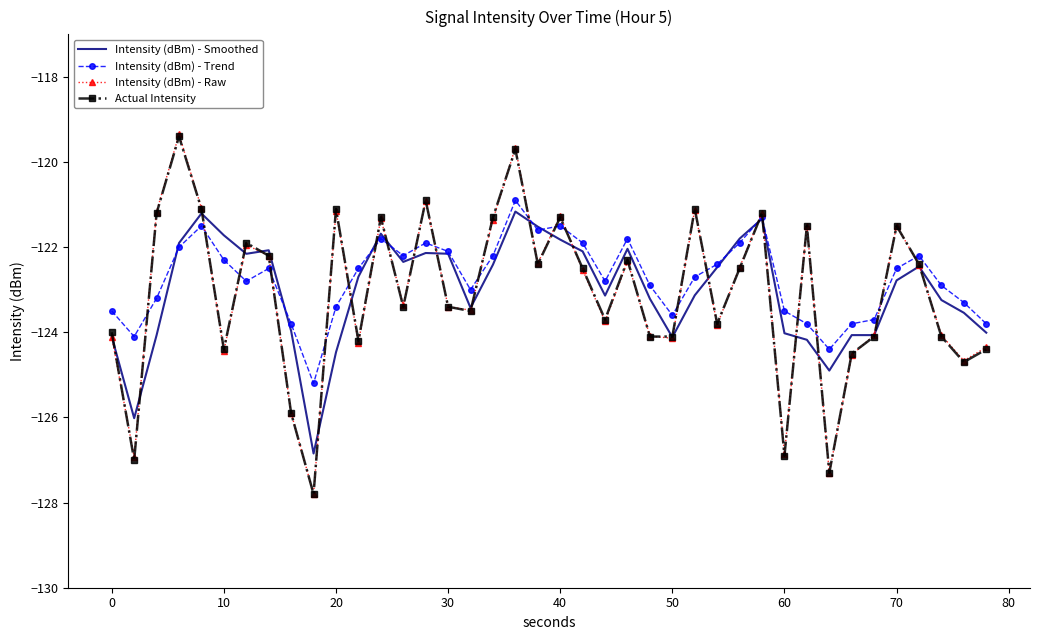

What is the lowest value of the Intensity (dBm) - Trend series?

-125.2